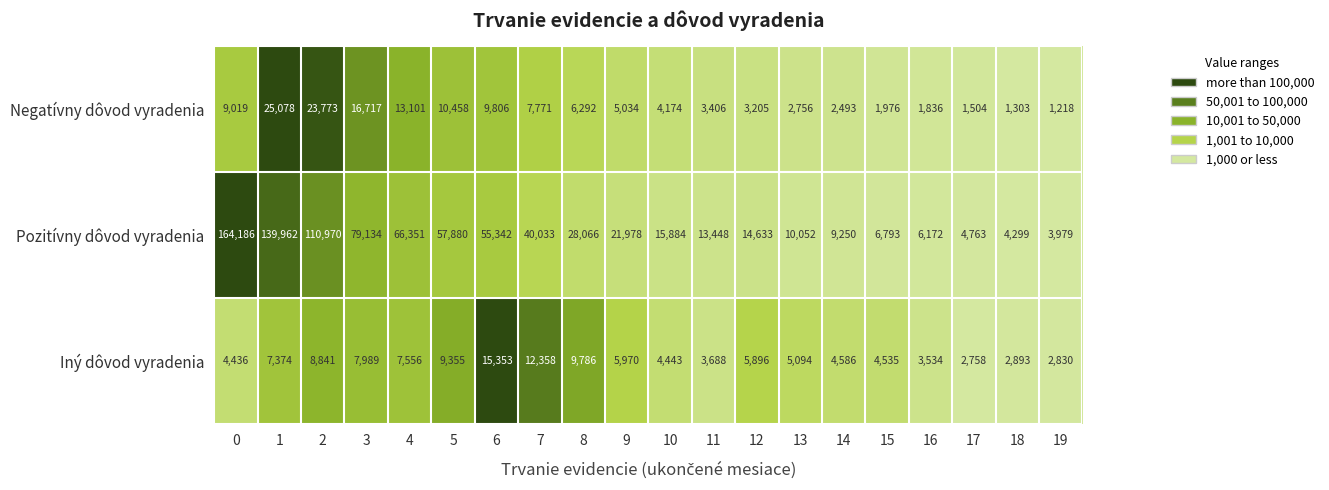

What is the difference between the Negatívny dôvod vyradenia values at 4 and 13?

10345